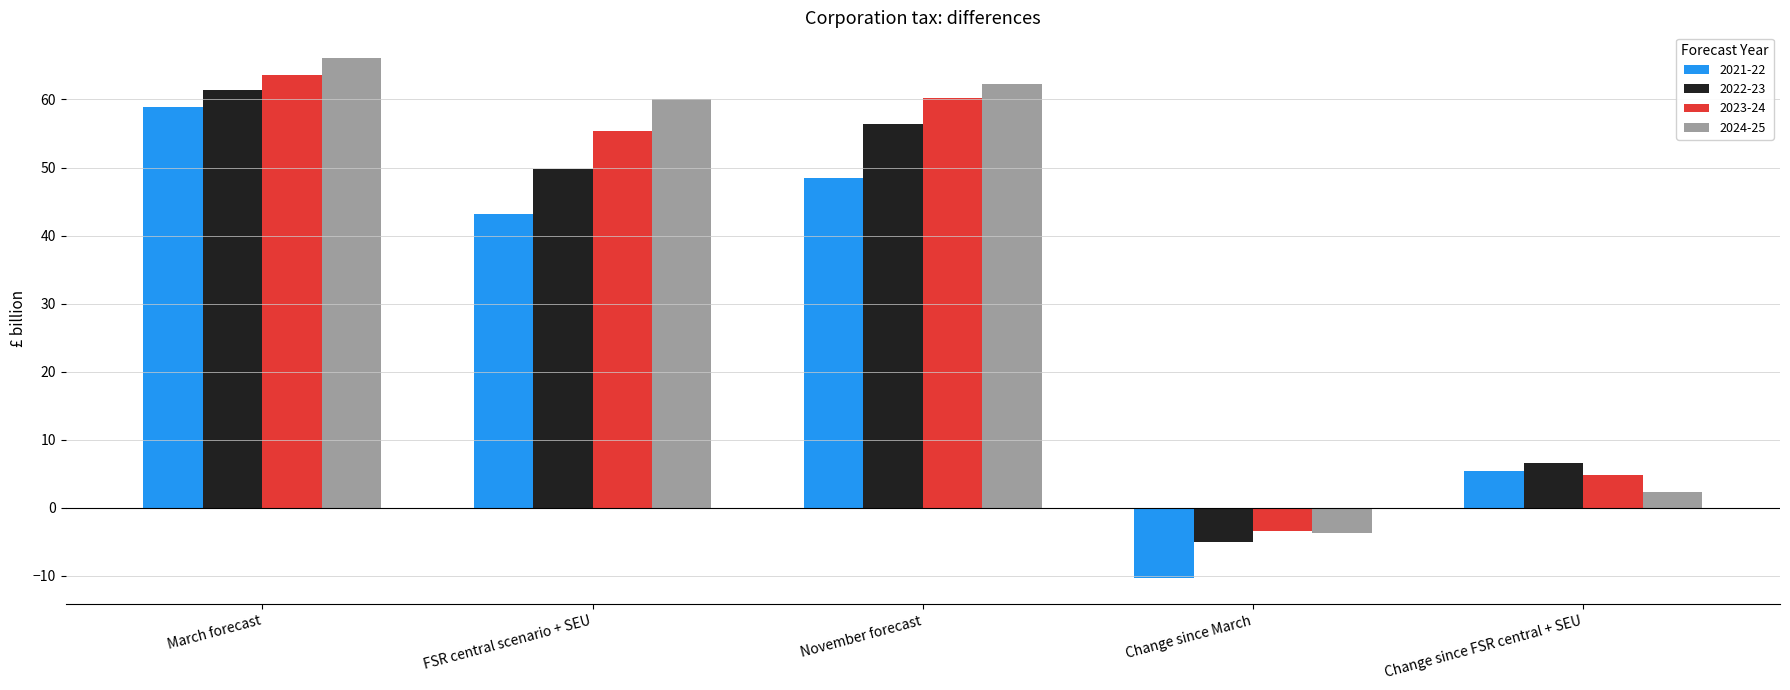

What is the difference between the 2023-24 values at March forecast and Change since FSR central + SEU?

58.8